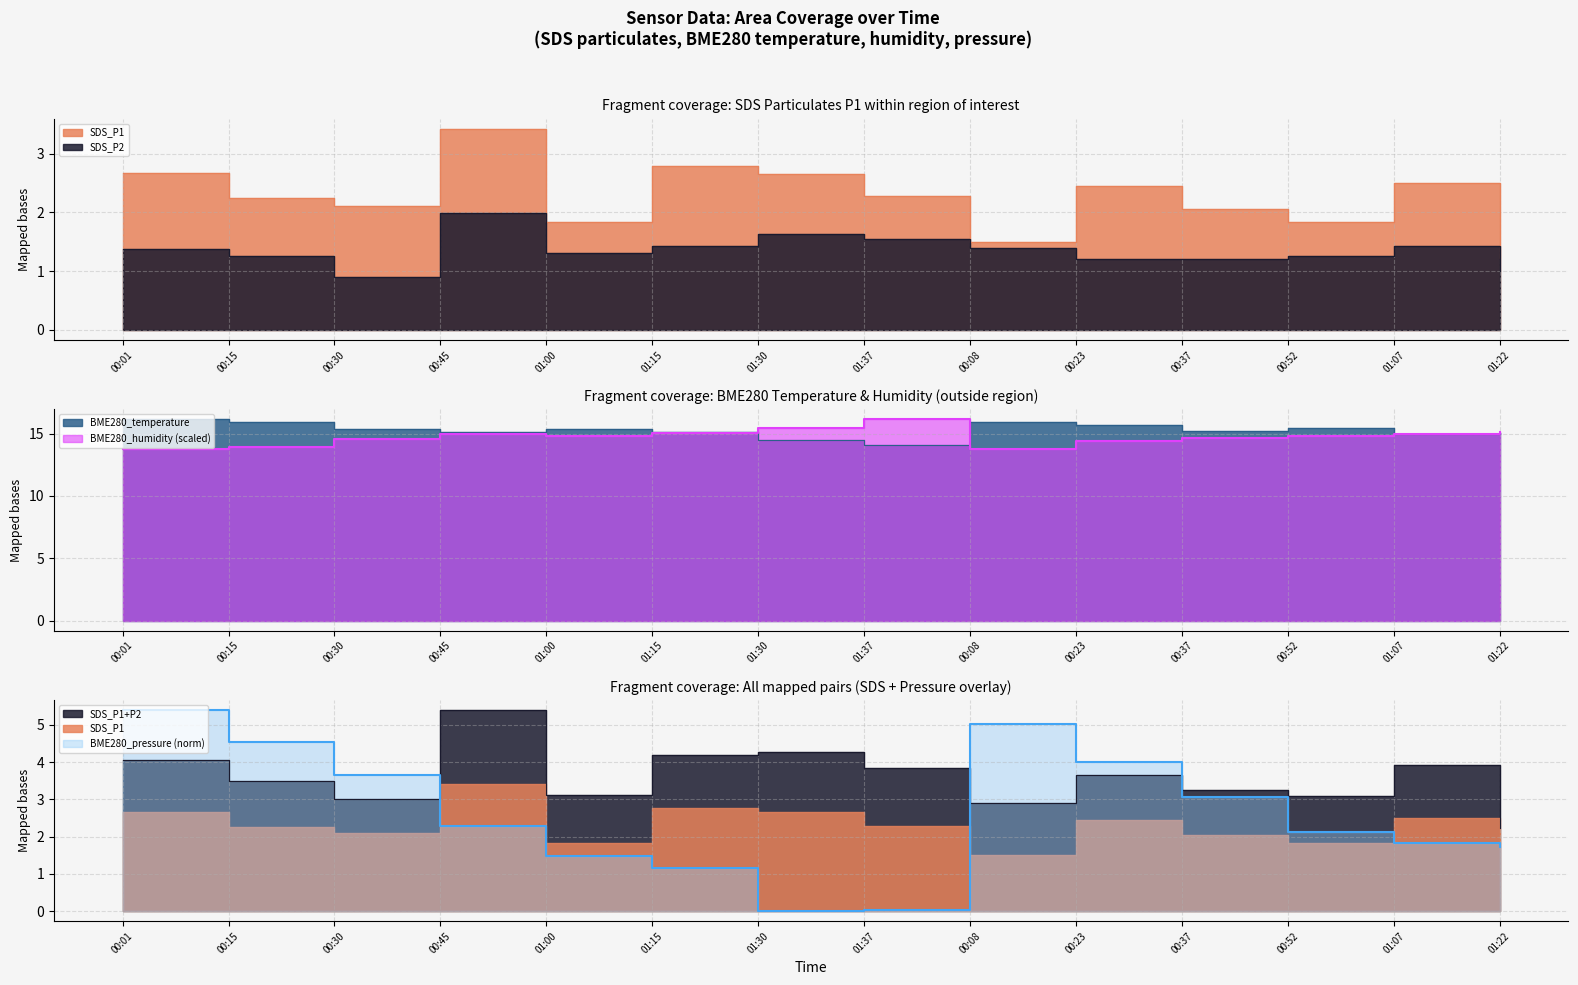

Is it true that BME280_humidity equals 14.9 at 01:07?

True